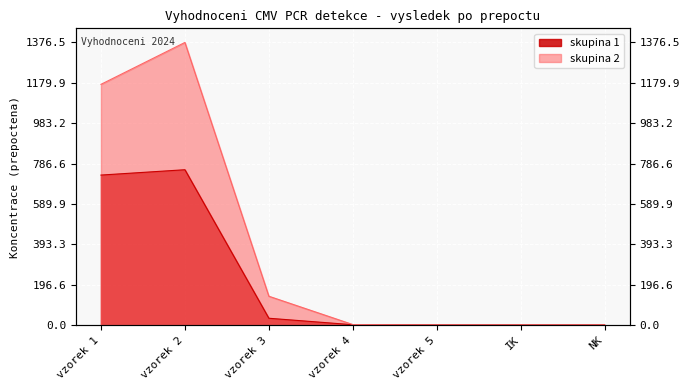

At how many categories does at least one series exceed 864?

2